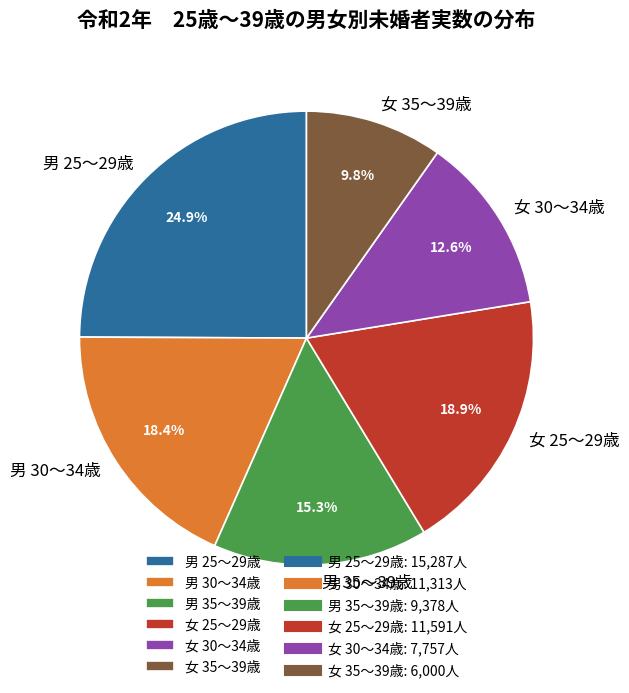

Do 男 35～39歳 and 女 25～29歳 together represent more than half of the pie?

No